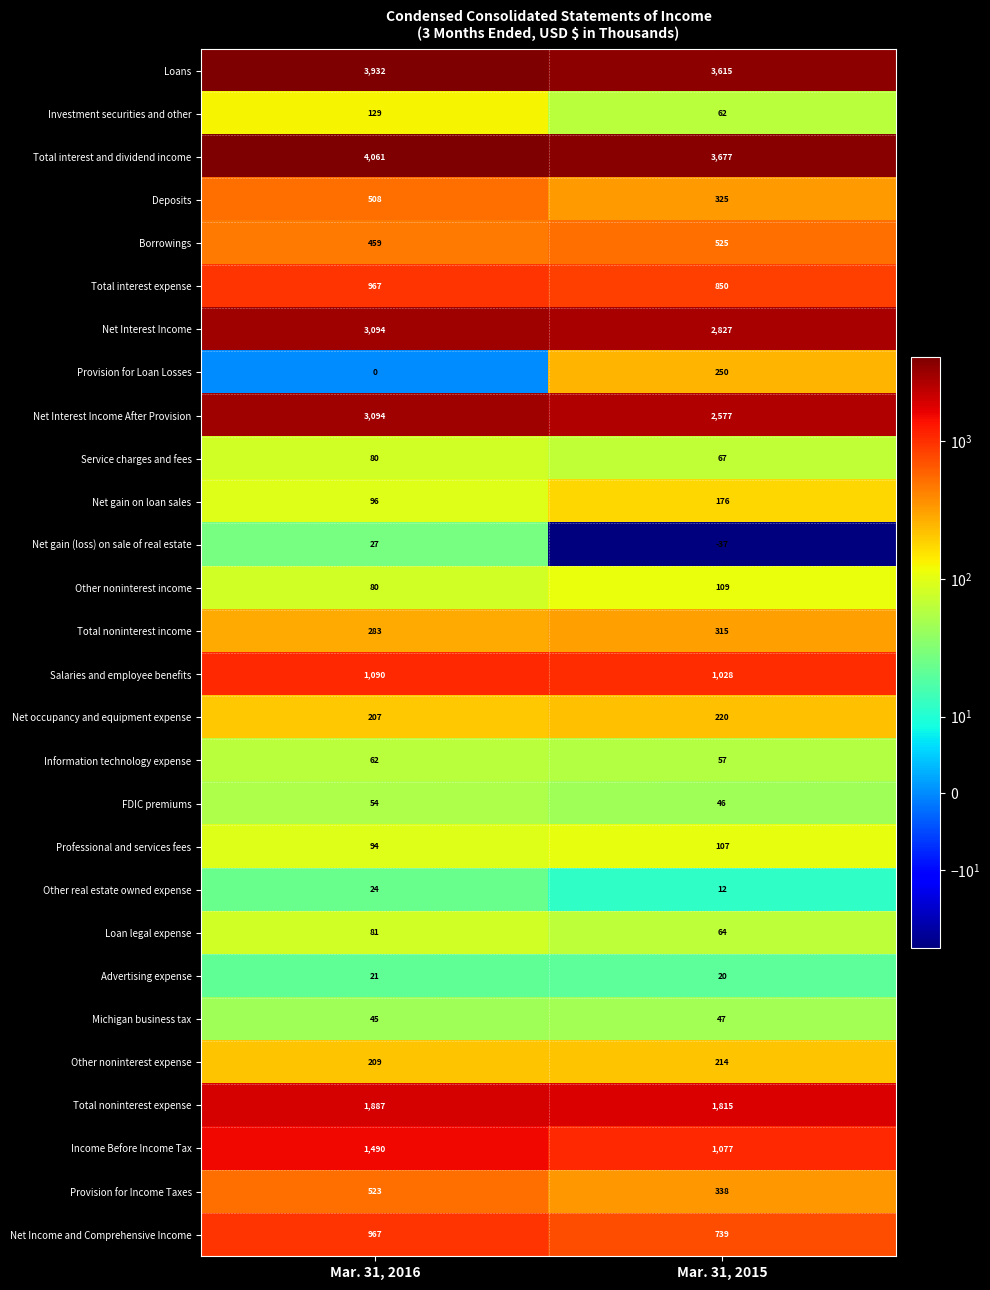

At which label is Net gain on loan sales closest to 136?

Mar. 31, 2016